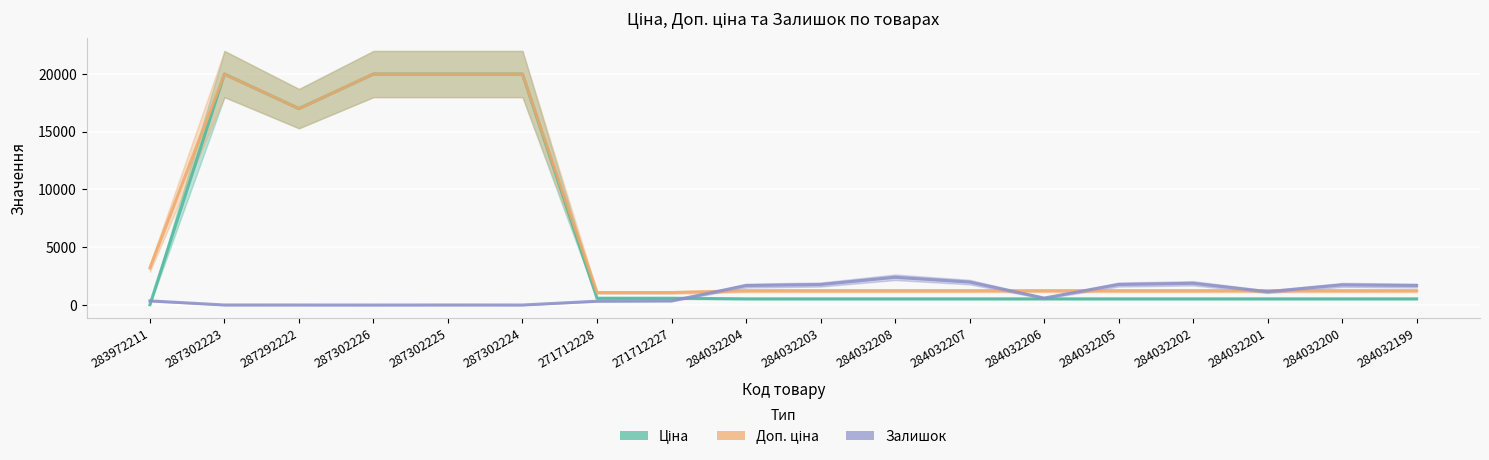

Which series has the largest range (max minus min)?

Ціна